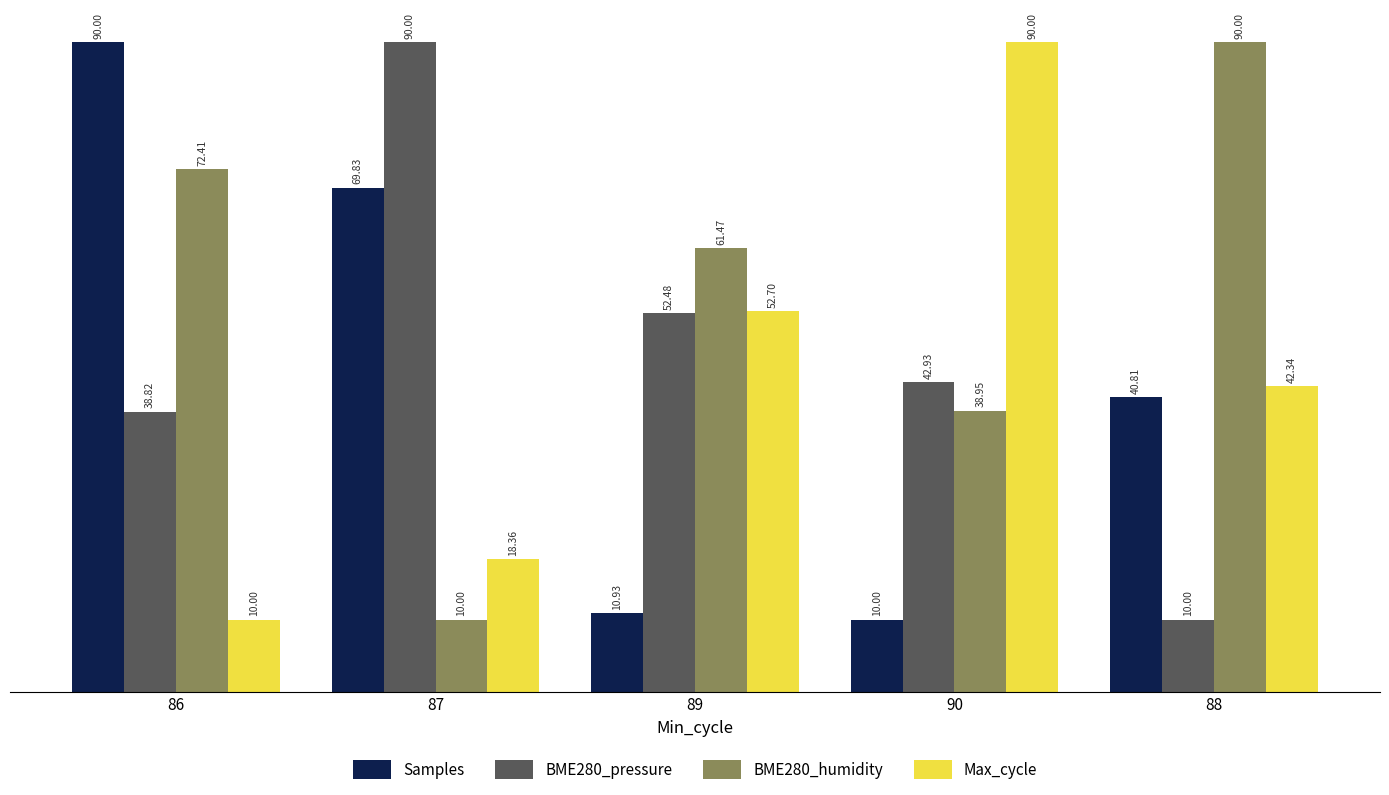

What is the value of the Samples bar at the 4th from the left?

10.0